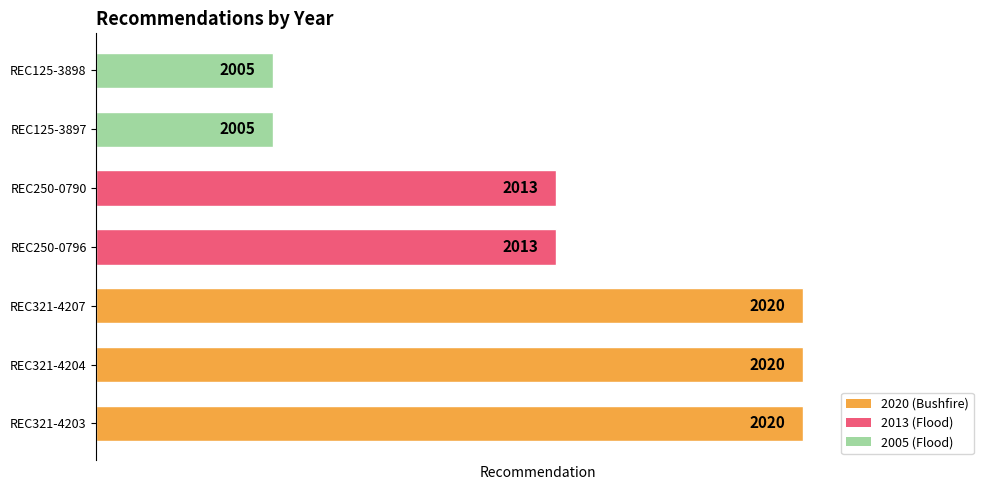

Does the chart contain any negative values?

No